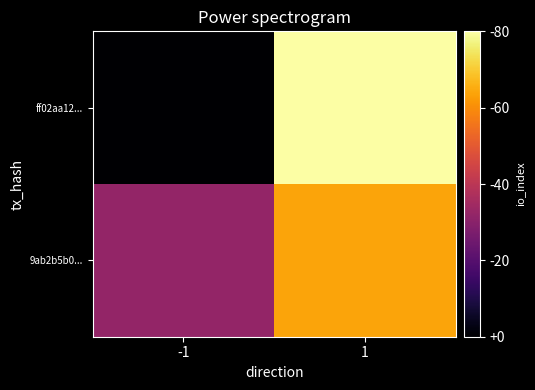

List the series in order of their peak value, lowest first.

9ab2b5b0..., ff02aa12...